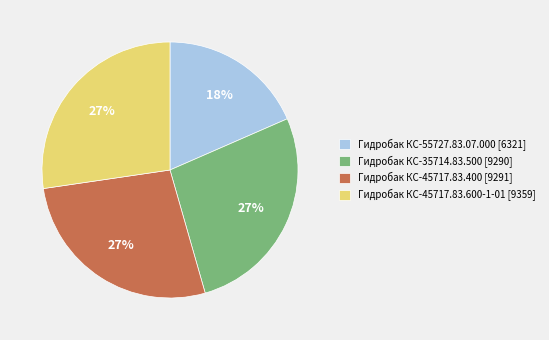

To the nearest percent, what portion does Гидробак КС-55727.83.07.000 [6321] represent?

18%